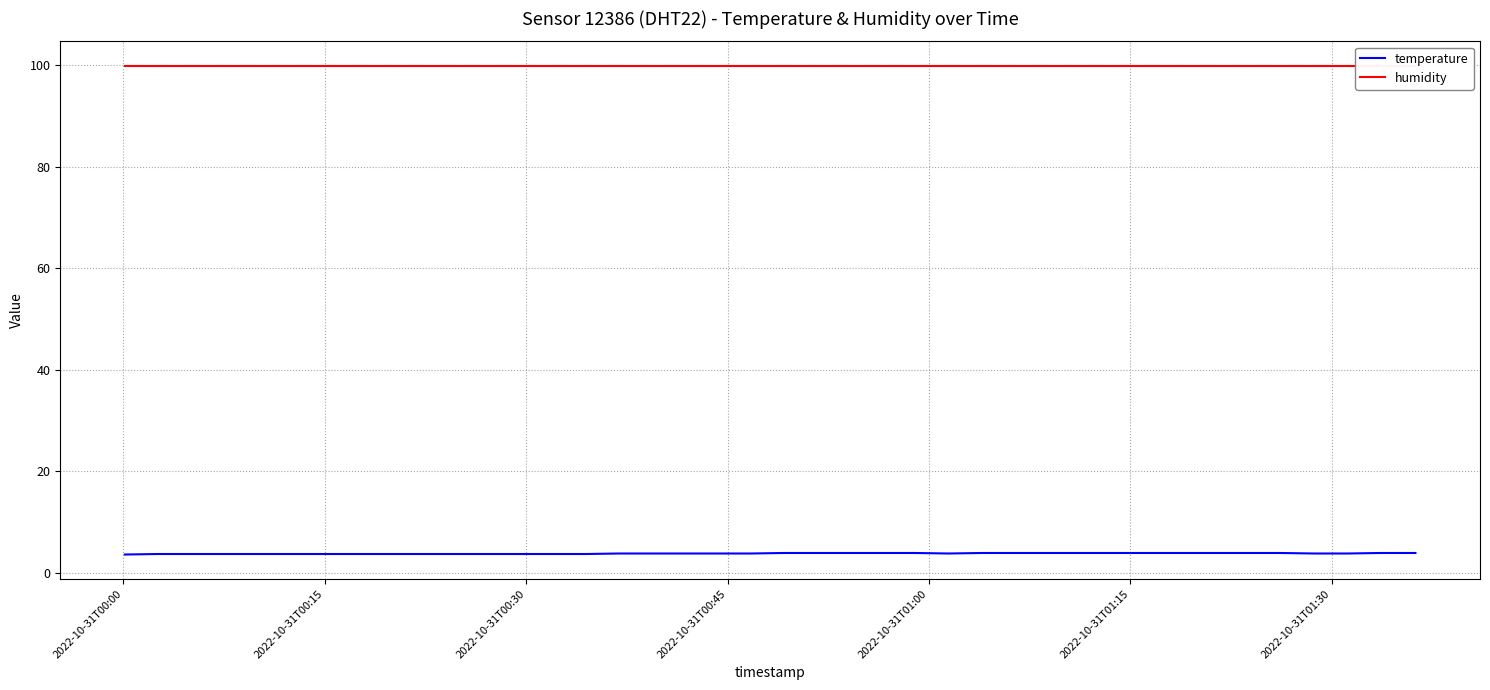

Reading right to left, extract all data points from this chart.

temperature: 3.9	3.9	3.8	3.8	3.9	3.9	3.9	3.9	3.9	3.9	3.9	3.9	3.9	3.9	3.8	3.9	3.9	3.9	3.9	3.9	3.8	3.8	3.8	3.8	3.8	3.7	3.7	3.7	3.7	3.7	3.7	3.7	3.7	3.7	3.7	3.7	3.7	3.7	3.7	3.6
humidity: 99.9	99.9	99.9	99.9	99.9	99.9	99.9	99.9	99.9	99.9	99.9	99.9	99.9	99.9	99.9	99.9	99.9	99.9	99.9	99.9	99.9	99.9	99.9	99.9	99.9	99.9	99.9	99.9	99.9	99.9	99.9	99.9	99.9	99.9	99.9	99.9	99.9	99.9	99.9	99.9